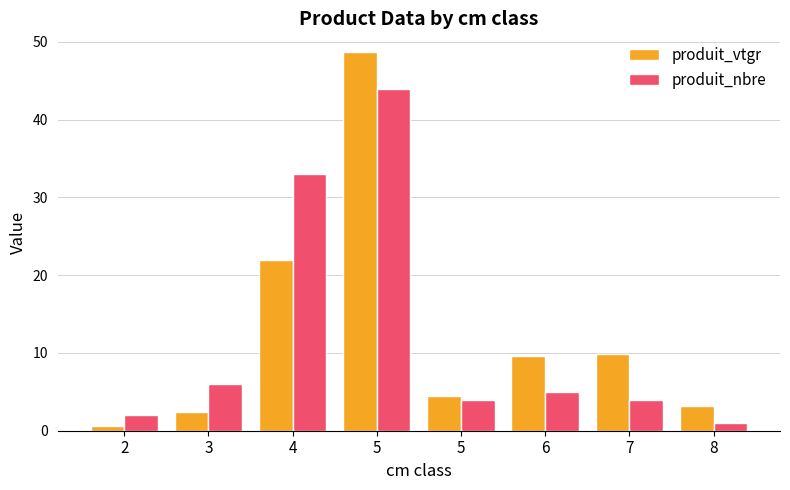

How many distinct data groups are displayed?

2